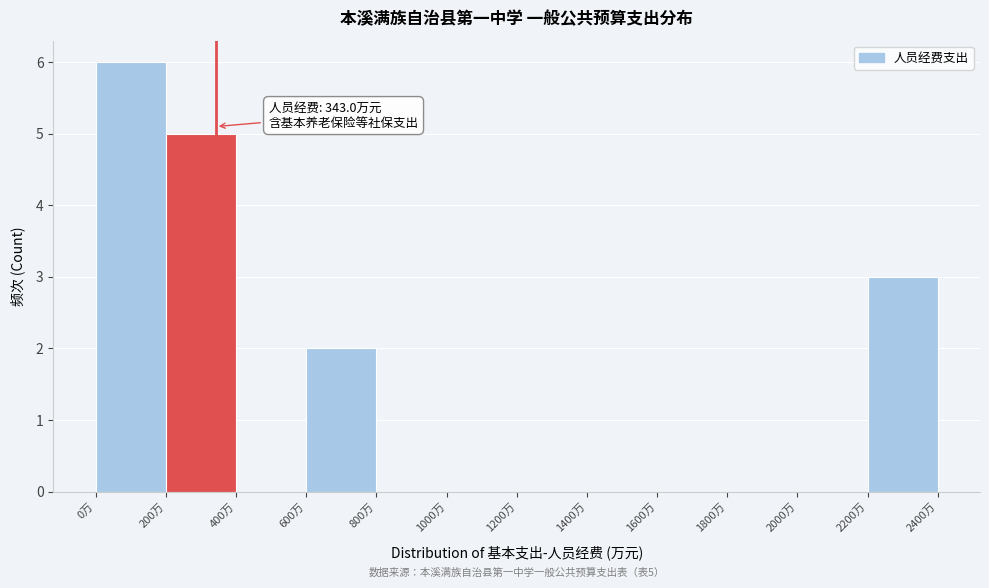

Over which range of the x-axis is the bar tallest?

0 to 200